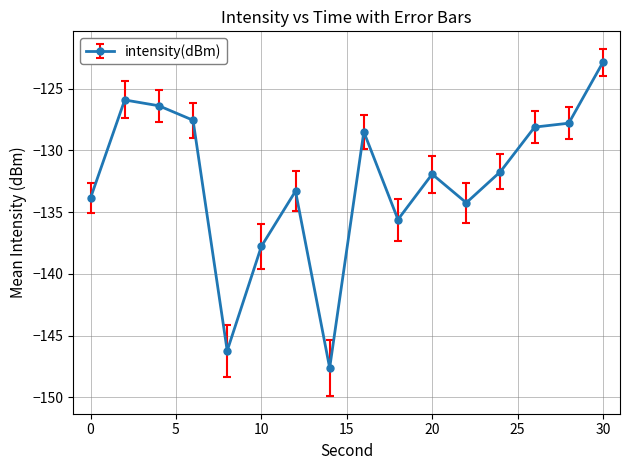

Reading left to right, extract all data points from this chart.

-133.8	-125.9	-126.4	-127.6	-146.2	-137.8	-133.3	-147.6	-128.5	-135.6	-131.9	-134.2	-131.7	-128.1	-127.8	-122.9